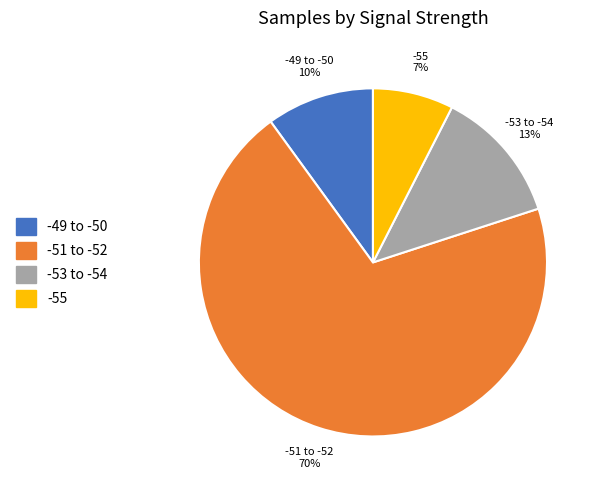

Rank the categories by value from highest to lowest.

-51 to -52, -53 to -54, -49 to -50, -55